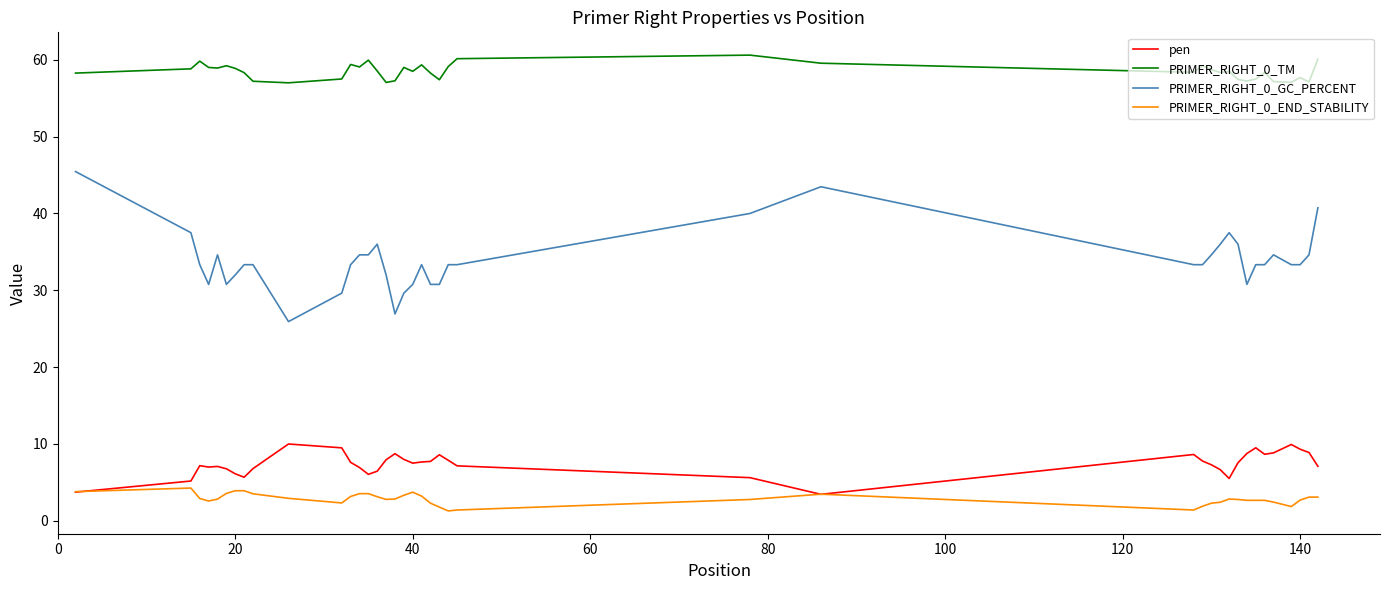

At how many categories does at least one series exceed 20?

40